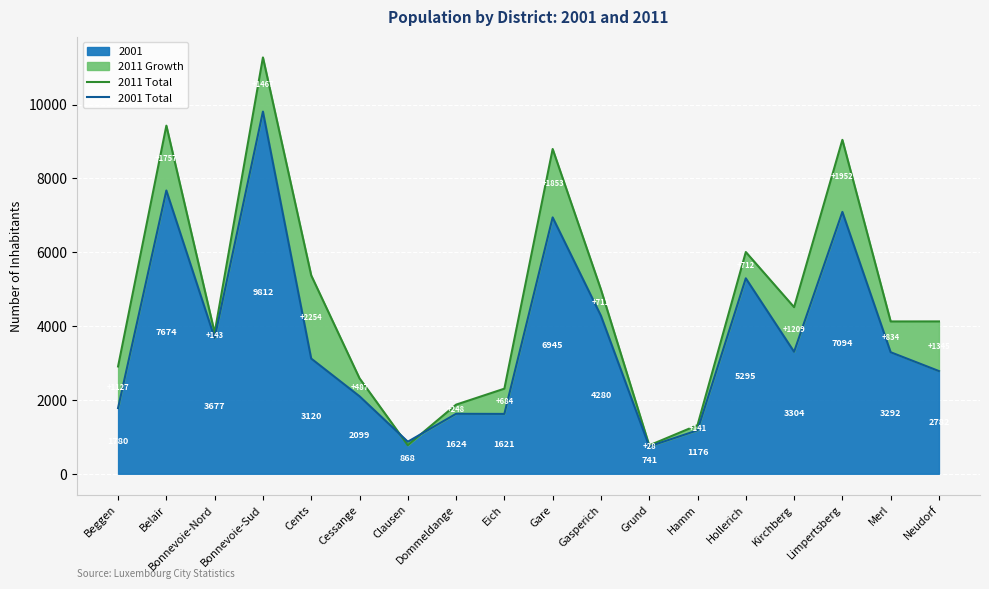

After their last crossing, which series has the higher values: 2001 Total or 2011 Total?

2011 Total